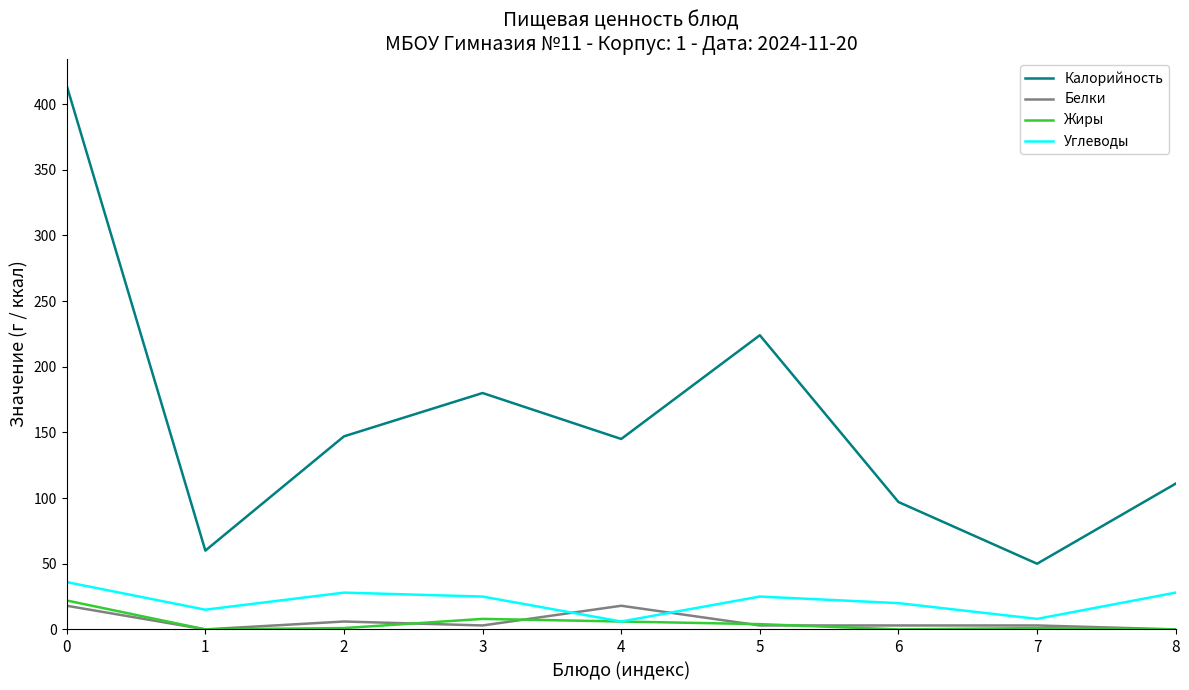

What is the difference between the maximum and minimum values in the Калорийность series?

364